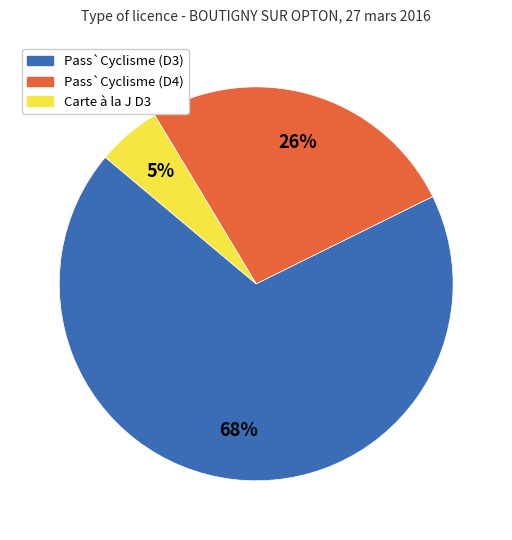

To the nearest percent, what percentage of the pie is Pass`Cyclisme (D4)?

26%